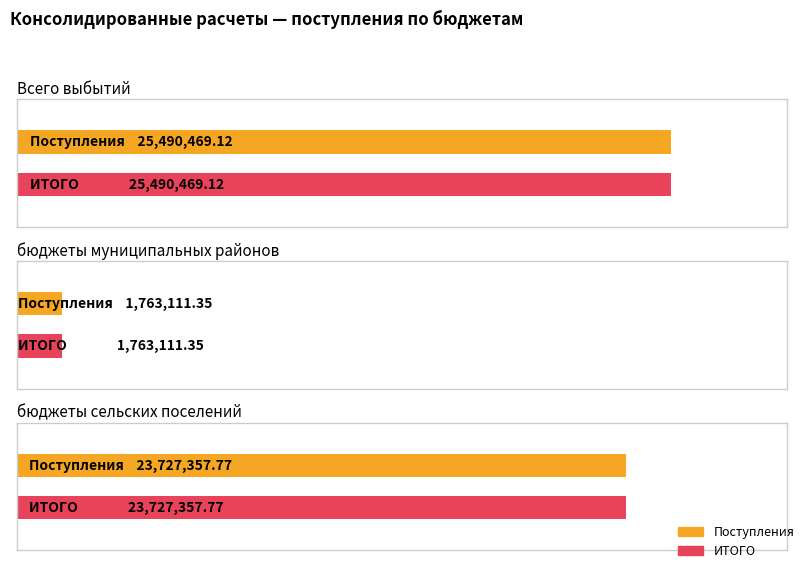

Where is Поступления nearest to the value 13626790?

бюджеты сельских поселений